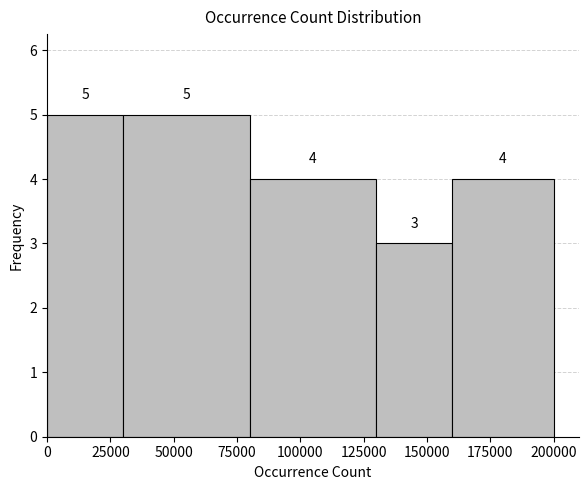

Reading left to right, list every bar in this chart as the range it spans on the x-axis followed by its height.

0 to 30000: 5
30000 to 80000: 5
80000 to 130000: 4
130000 to 160000: 3
160000 to 200000: 4